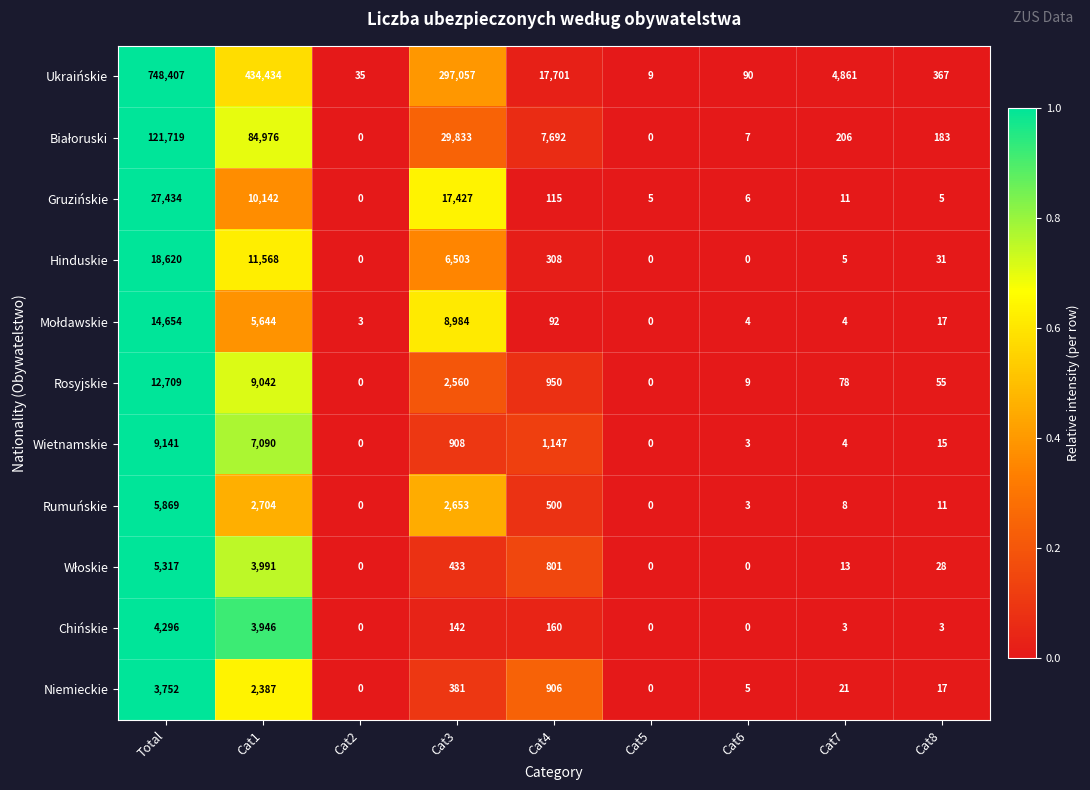

At which label does Ukraińskie first exceed 4861?

Total